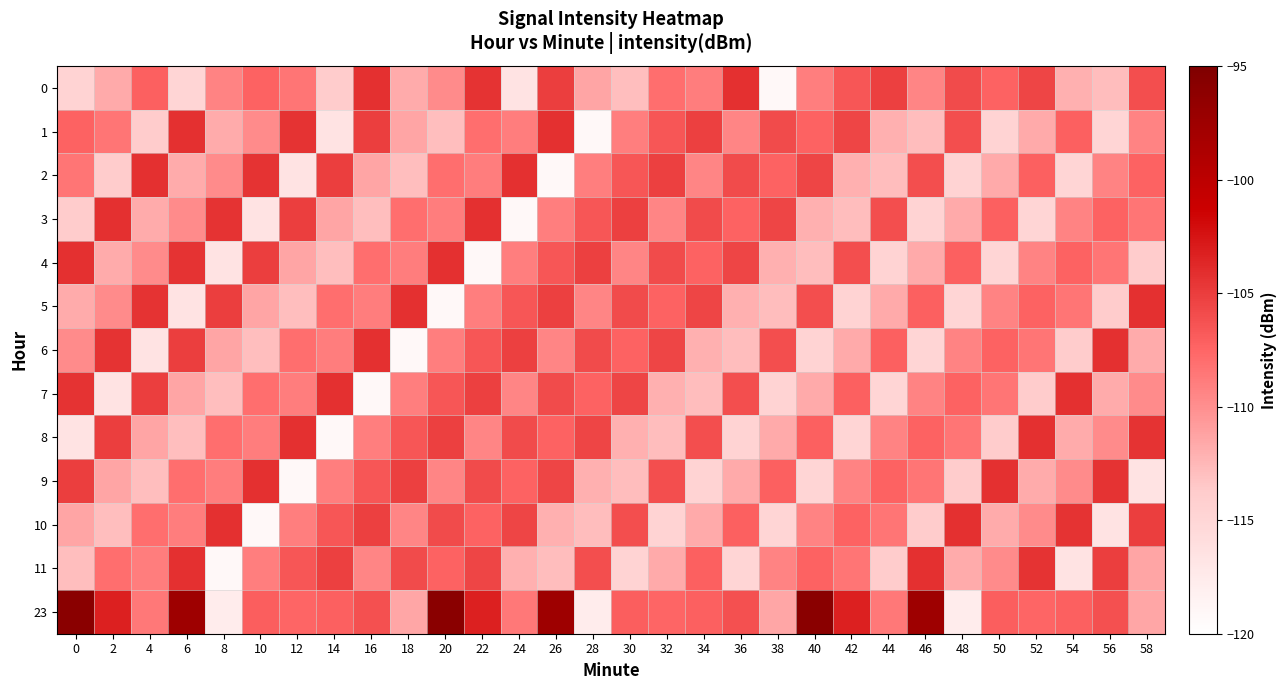

Reading left to right, transcribe all the data shown in this chart.

0: 0=-114.7	2=-111.7	4=-107.2	6=-114.9	8=-109.3	10=-107.3	12=-108.5	14=-113.8	16=-104.3	18=-111.7	20=-109.8	22=-104.4	24=-116.6	26=-105.1	28=-111.3	30=-112.9	32=-108.0	34=-108.9	36=-104.2	38=-119.2	40=-109.0	42=-106.5	44=-105.2	46=-109.4	48=-105.9	50=-107.3	52=-105.5	54=-112.0	56=-112.8	58=-106.0
1: 0=-107.3	2=-108.5	4=-113.8	6=-104.3	8=-111.7	10=-109.8	12=-104.4	14=-116.6	16=-105.1	18=-111.3	20=-112.9	22=-108.0	24=-108.9	26=-104.2	28=-119.2	30=-109.0	32=-106.5	34=-105.2	36=-109.4	38=-105.9	40=-107.3	42=-105.5	44=-112.0	46=-112.8	48=-106.0	50=-114.7	52=-111.7	54=-107.2	56=-114.9	58=-109.3
2: 0=-108.5	2=-113.8	4=-104.3	6=-111.7	8=-109.8	10=-104.4	12=-116.6	14=-105.1	16=-111.3	18=-112.9	20=-108.0	22=-108.9	24=-104.2	26=-119.2	28=-109.0	30=-106.5	32=-105.2	34=-109.4	36=-105.9	38=-107.3	40=-105.5	42=-112.0	44=-112.8	46=-106.0	48=-114.7	50=-111.7	52=-107.2	54=-114.9	56=-109.3	58=-107.3
3: 0=-113.8	2=-104.3	4=-111.7	6=-109.8	8=-104.4	10=-116.6	12=-105.1	14=-111.3	16=-112.9	18=-108.0	20=-108.9	22=-104.2	24=-119.2	26=-109.0	28=-106.5	30=-105.2	32=-109.4	34=-105.9	36=-107.3	38=-105.5	40=-112.0	42=-112.8	44=-106.0	46=-114.7	48=-111.7	50=-107.2	52=-114.9	54=-109.3	56=-107.3	58=-108.5
4: 0=-104.3	2=-111.7	4=-109.8	6=-104.4	8=-116.6	10=-105.1	12=-111.3	14=-112.9	16=-108.0	18=-108.9	20=-104.2	22=-119.2	24=-109.0	26=-106.5	28=-105.2	30=-109.4	32=-105.9	34=-107.3	36=-105.5	38=-112.0	40=-112.8	42=-106.0	44=-114.7	46=-111.7	48=-107.2	50=-114.9	52=-109.3	54=-107.3	56=-108.5	58=-113.8
5: 0=-111.7	2=-109.8	4=-104.4	6=-116.6	8=-105.1	10=-111.3	12=-112.9	14=-108.0	16=-108.9	18=-104.2	20=-119.2	22=-109.0	24=-106.5	26=-105.2	28=-109.4	30=-105.9	32=-107.3	34=-105.5	36=-112.0	38=-112.8	40=-106.0	42=-114.7	44=-111.7	46=-107.2	48=-114.9	50=-109.3	52=-107.3	54=-108.5	56=-113.8	58=-104.3
6: 0=-109.8	2=-104.4	4=-116.6	6=-105.1	8=-111.3	10=-112.9	12=-108.0	14=-108.9	16=-104.2	18=-119.2	20=-109.0	22=-106.5	24=-105.2	26=-109.4	28=-105.9	30=-107.3	32=-105.5	34=-112.0	36=-112.8	38=-106.0	40=-114.7	42=-111.7	44=-107.2	46=-114.9	48=-109.3	50=-107.3	52=-108.5	54=-113.8	56=-104.3	58=-111.7
7: 0=-104.4	2=-116.6	4=-105.1	6=-111.3	8=-112.9	10=-108.0	12=-108.9	14=-104.2	16=-119.2	18=-109.0	20=-106.5	22=-105.2	24=-109.4	26=-105.9	28=-107.3	30=-105.5	32=-112.0	34=-112.8	36=-106.0	38=-114.7	40=-111.7	42=-107.2	44=-114.9	46=-109.3	48=-107.3	50=-108.5	52=-113.8	54=-104.3	56=-111.7	58=-109.8
8: 0=-116.6	2=-105.1	4=-111.3	6=-112.9	8=-108.0	10=-108.9	12=-104.2	14=-119.2	16=-109.0	18=-106.5	20=-105.2	22=-109.4	24=-105.9	26=-107.3	28=-105.5	30=-112.0	32=-112.8	34=-106.0	36=-114.7	38=-111.7	40=-107.2	42=-114.9	44=-109.3	46=-107.3	48=-108.5	50=-113.8	52=-104.3	54=-111.7	56=-109.8	58=-104.4
9: 0=-105.1	2=-111.3	4=-112.9	6=-108.0	8=-108.9	10=-104.2	12=-119.2	14=-109.0	16=-106.5	18=-105.2	20=-109.4	22=-105.9	24=-107.3	26=-105.5	28=-112.0	30=-112.8	32=-106.0	34=-114.7	36=-111.7	38=-107.2	40=-114.9	42=-109.3	44=-107.3	46=-108.5	48=-113.8	50=-104.3	52=-111.7	54=-109.8	56=-104.4	58=-116.6
10: 0=-111.3	2=-112.9	4=-108.0	6=-108.9	8=-104.2	10=-119.2	12=-109.0	14=-106.5	16=-105.2	18=-109.4	20=-105.9	22=-107.3	24=-105.5	26=-112.0	28=-112.8	30=-106.0	32=-114.7	34=-111.7	36=-107.2	38=-114.9	40=-109.3	42=-107.3	44=-108.5	46=-113.8	48=-104.3	50=-111.7	52=-109.8	54=-104.4	56=-116.6	58=-105.1
11: 0=-112.9	2=-108.0	4=-108.9	6=-104.2	8=-119.2	10=-109.0	12=-106.5	14=-105.2	16=-109.4	18=-105.9	20=-107.3	22=-105.5	24=-112.0	26=-112.8	28=-106.0	30=-114.7	32=-111.7	34=-107.2	36=-114.9	38=-109.3	40=-107.3	42=-108.5	44=-113.8	46=-104.3	48=-111.7	50=-109.8	52=-104.4	54=-116.6	56=-105.1	58=-111.3
23: 0=-96.0	2=-103.3	4=-108.6	6=-97.6	8=-117.7	10=-107.1	12=-107.5	14=-107.1	16=-106.2	18=-111.4	20=-96.0	22=-103.3	24=-108.6	26=-97.6	28=-117.7	30=-107.1	32=-107.5	34=-107.1	36=-106.2	38=-111.4	40=-96.0	42=-103.3	44=-108.6	46=-97.6	48=-117.7	50=-107.1	52=-107.5	54=-107.1	56=-106.2	58=-111.4